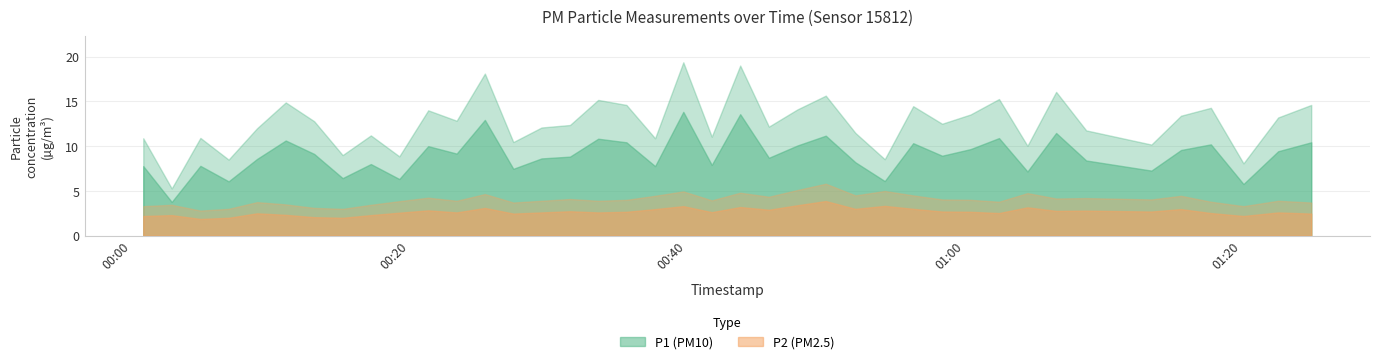

How many values in the P2 series exceed 2?

37